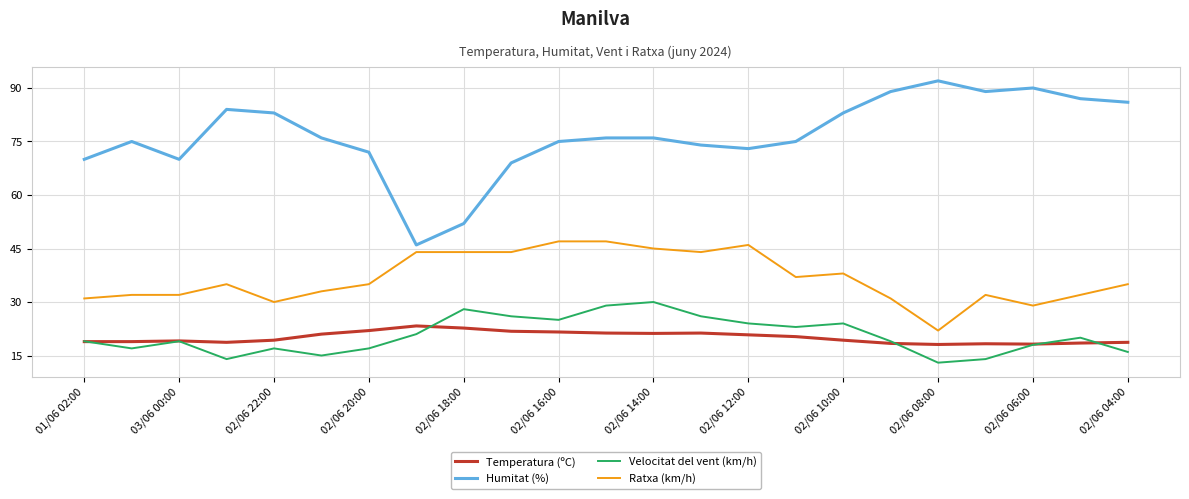

Which series has the largest total across all categories?

Humitat (%)